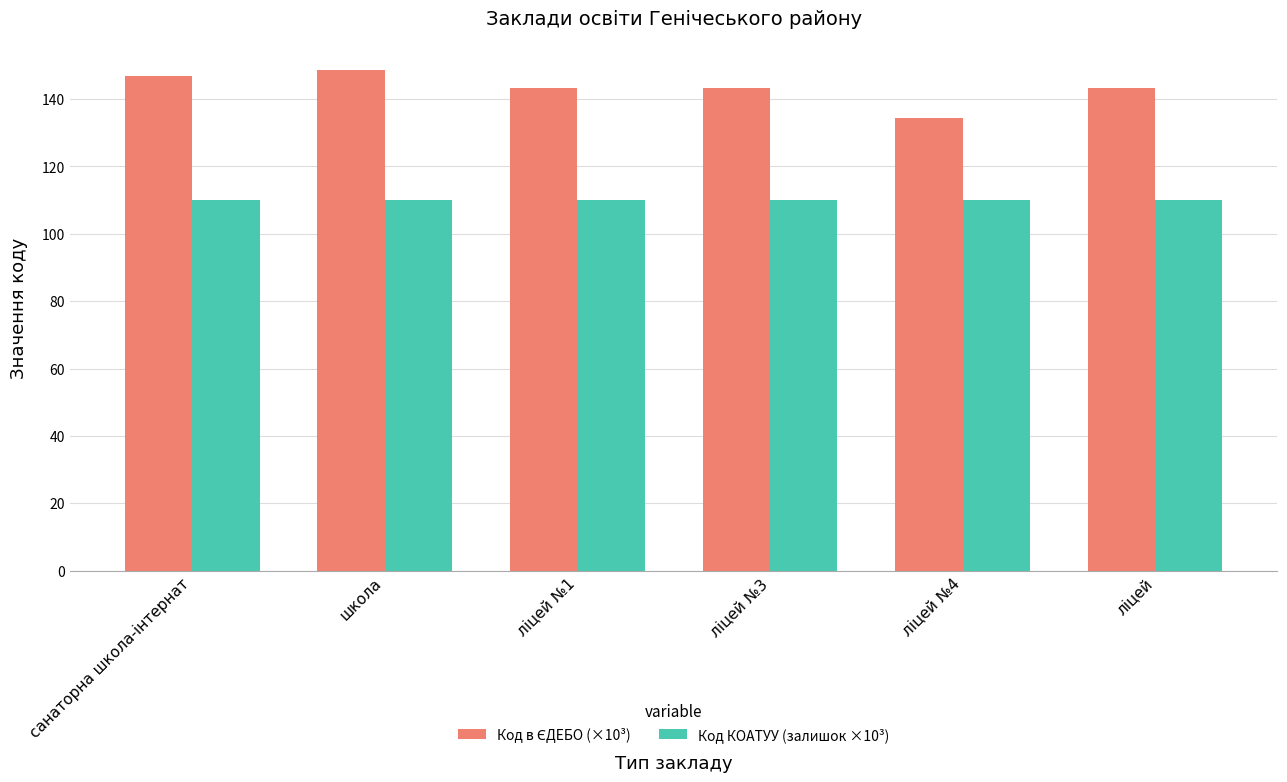

Is it true that Код КОАТУУ (залишок ×10³) equals 110.0 at ліцей №4?

True